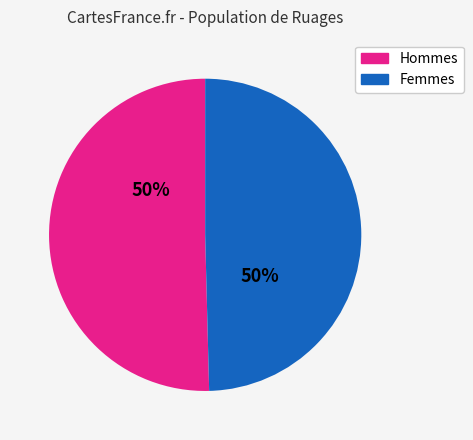

To the nearest percent, what is the average slice percentage?

50%